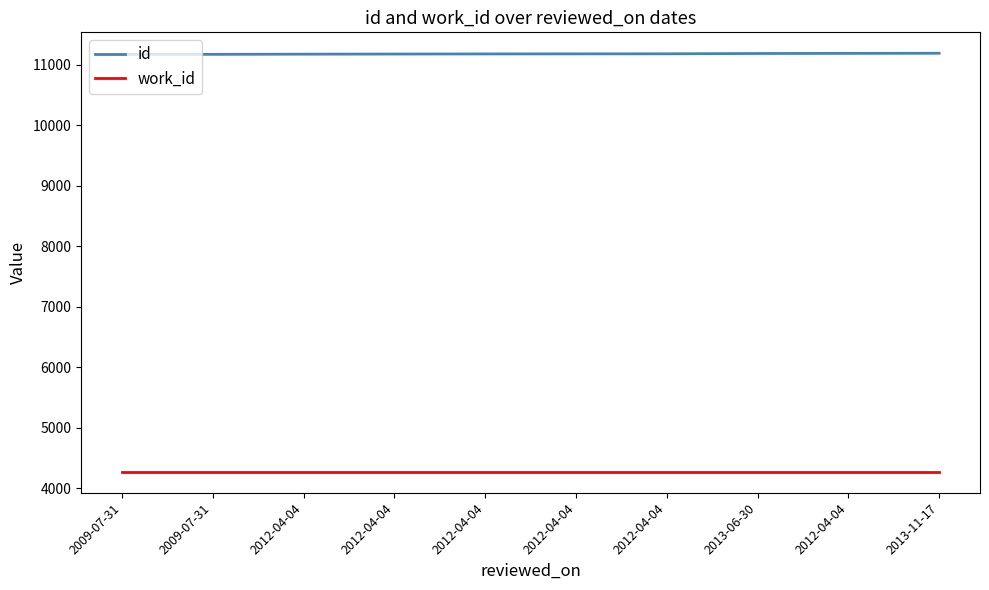

Does the chart have visible grid lines?

No